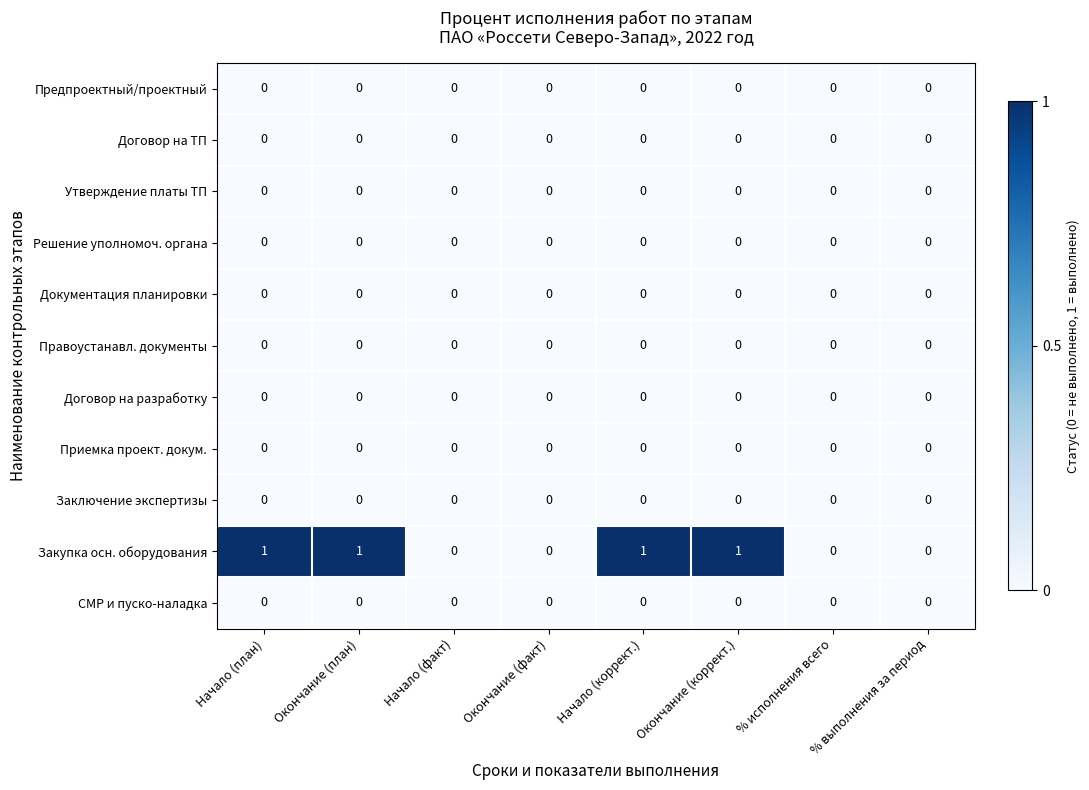

The value of Договор на ТП at Окончание (коррект.) is 0. True or false?

True